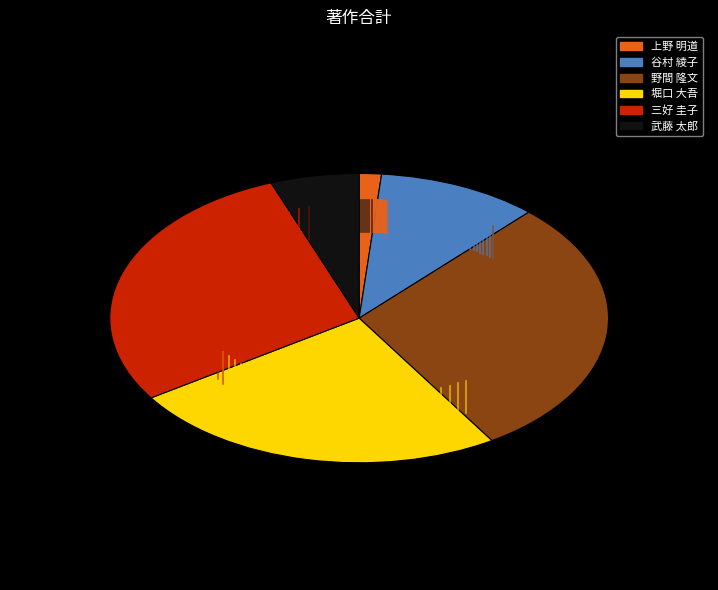

Which has a higher value, 野間 隆文 or 谷村 綾子?

野間 隆文